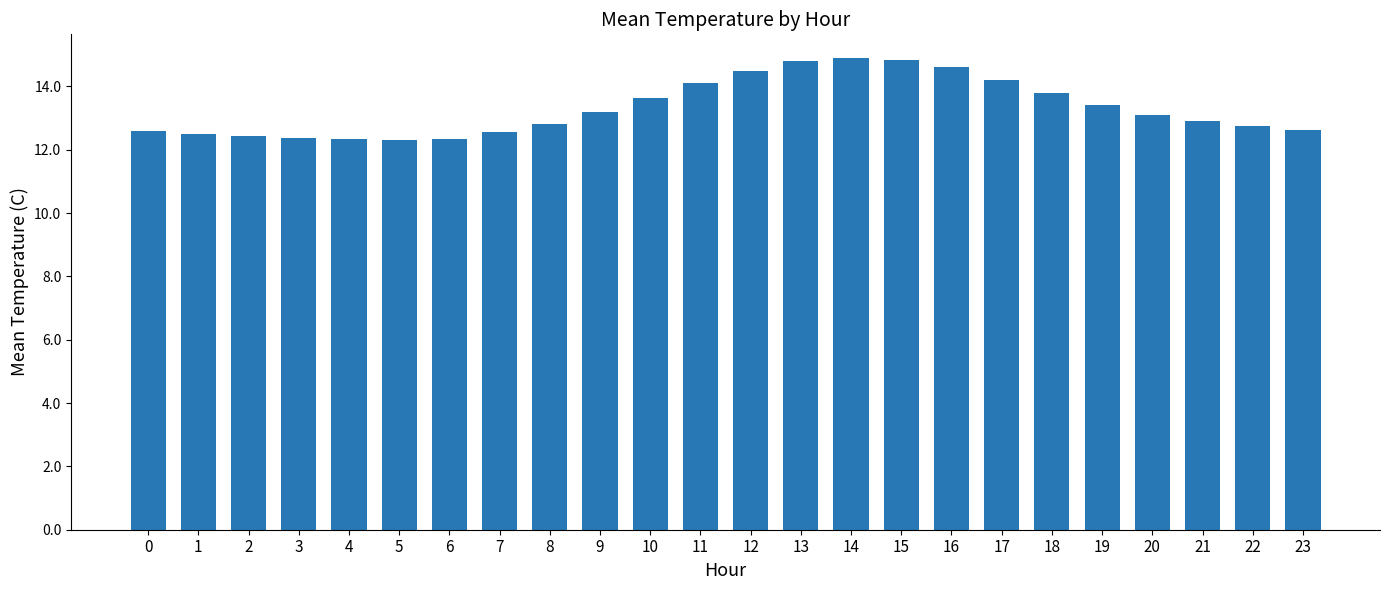

What is the sum of the values at 16 and 1?

27.1